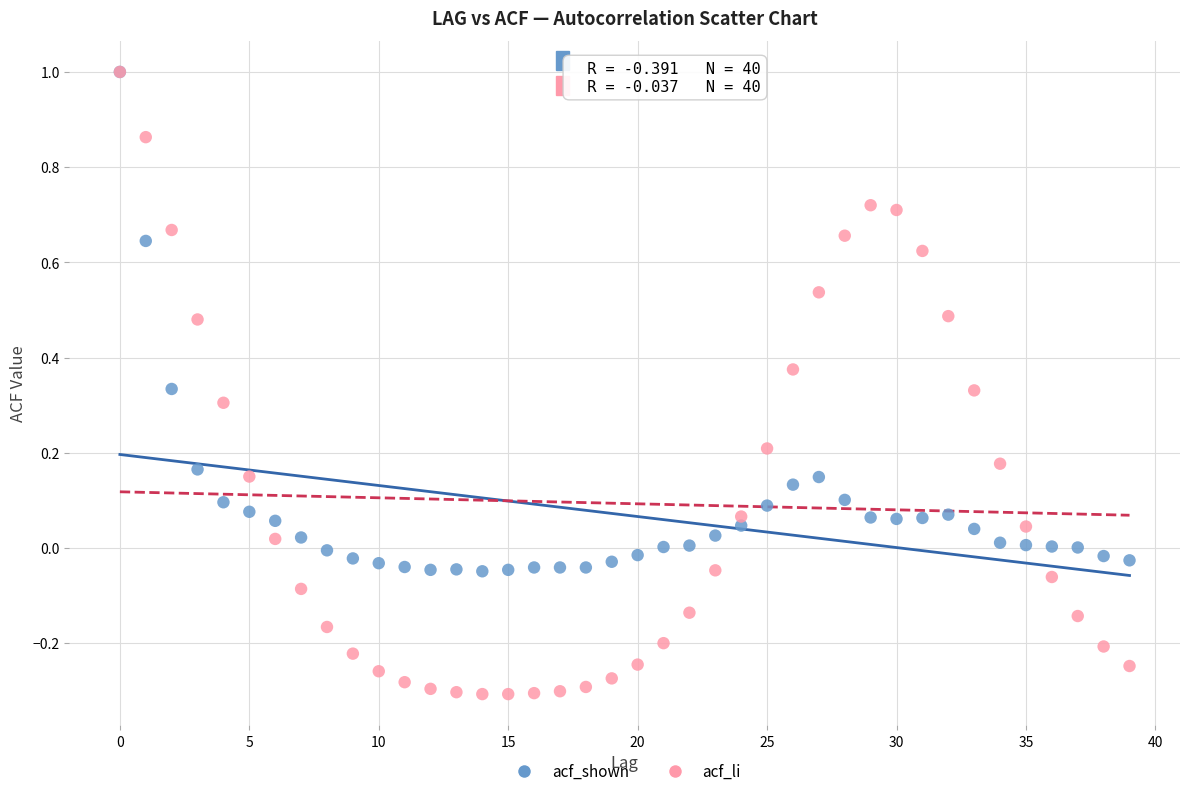

What are all the series names shown in the legend?

acf_shown, acf_li